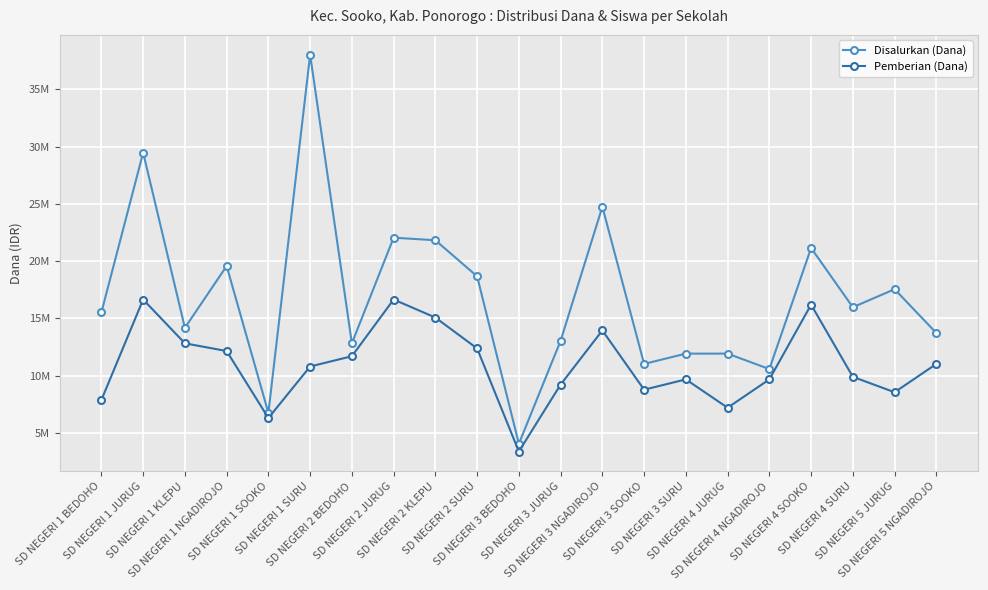

Is this an area chart (filled region under the line)?

No